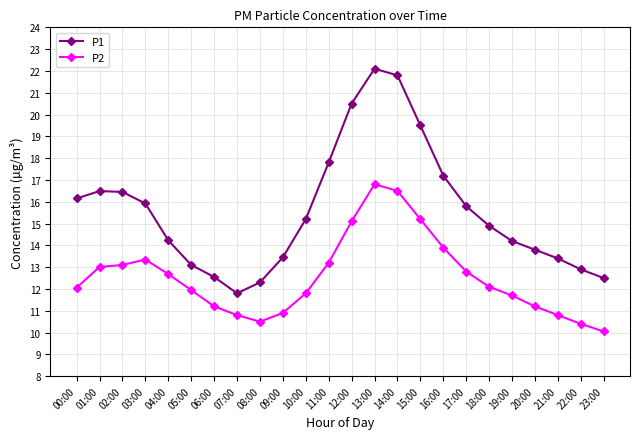

What is the label of the 6th point from the right?

18:00